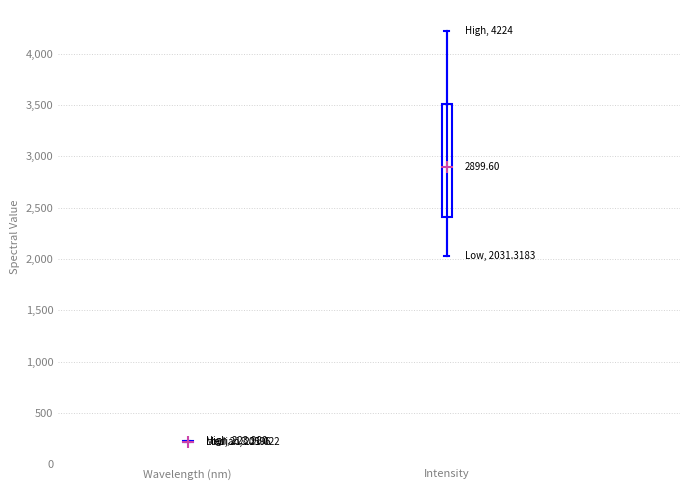

Which box is the tallest, from its lower edge to its upper edge?

Intensity